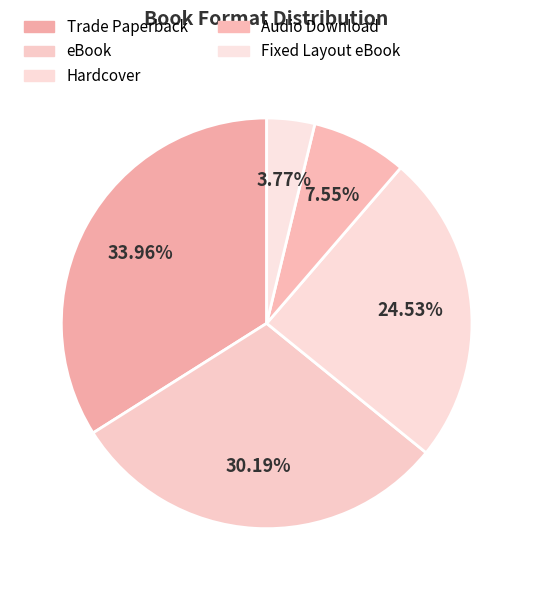

Is the sum of Hardcover and eBook greater than half?

Yes